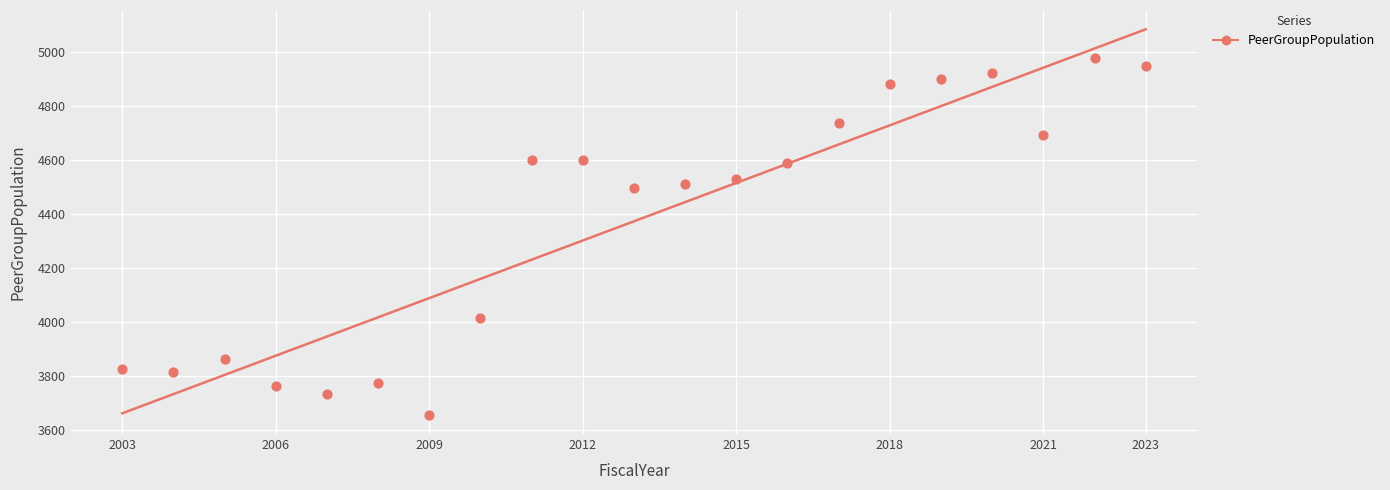

What is the range of X values (max minus min)?

20